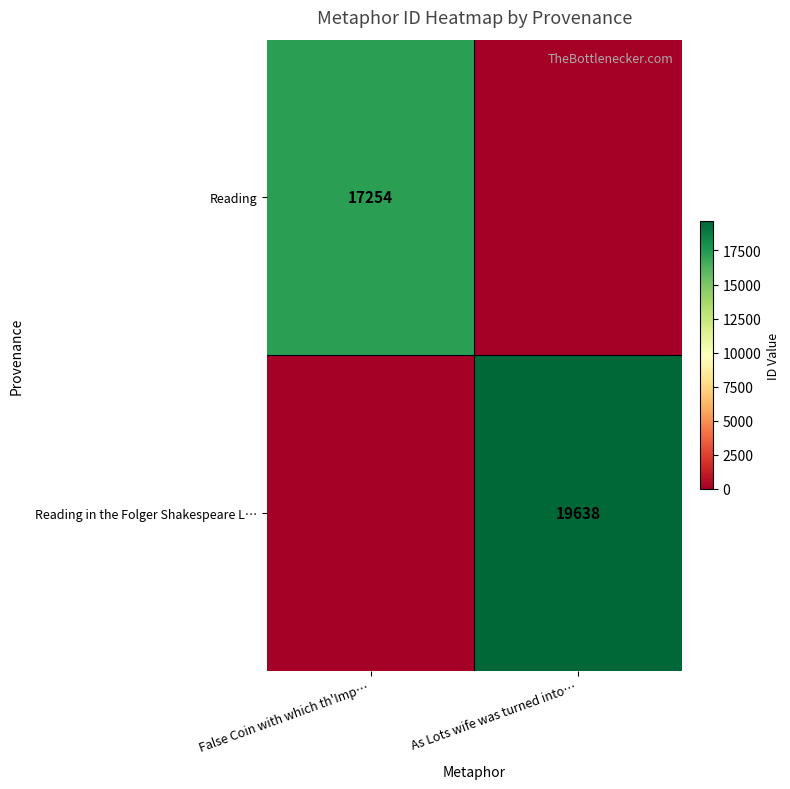

Is it true that Reading in the Folger Shakespeare L… equals 11514 at As Lots wife was turned into…?

False